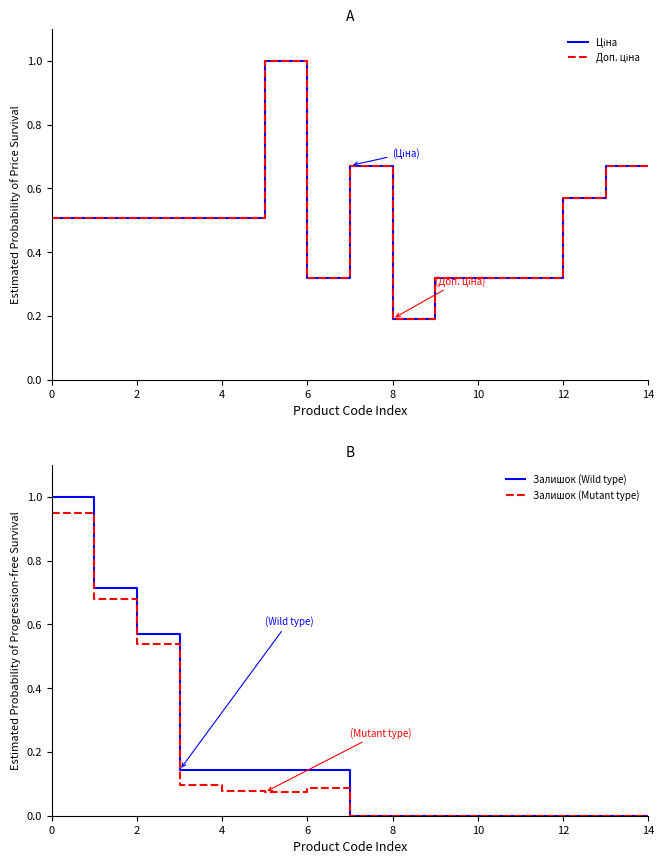

The value of Залишок (Mutant type) at 8 is 0.6. True or false?

False